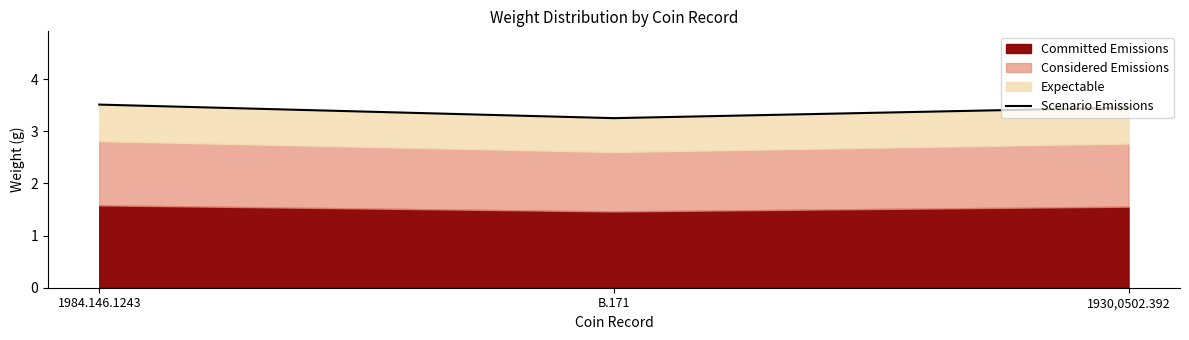

Reading right to left, extract all data points from this chart.

1930,0502.392=3.5	B.171=3.2	1984.146.1243=3.5